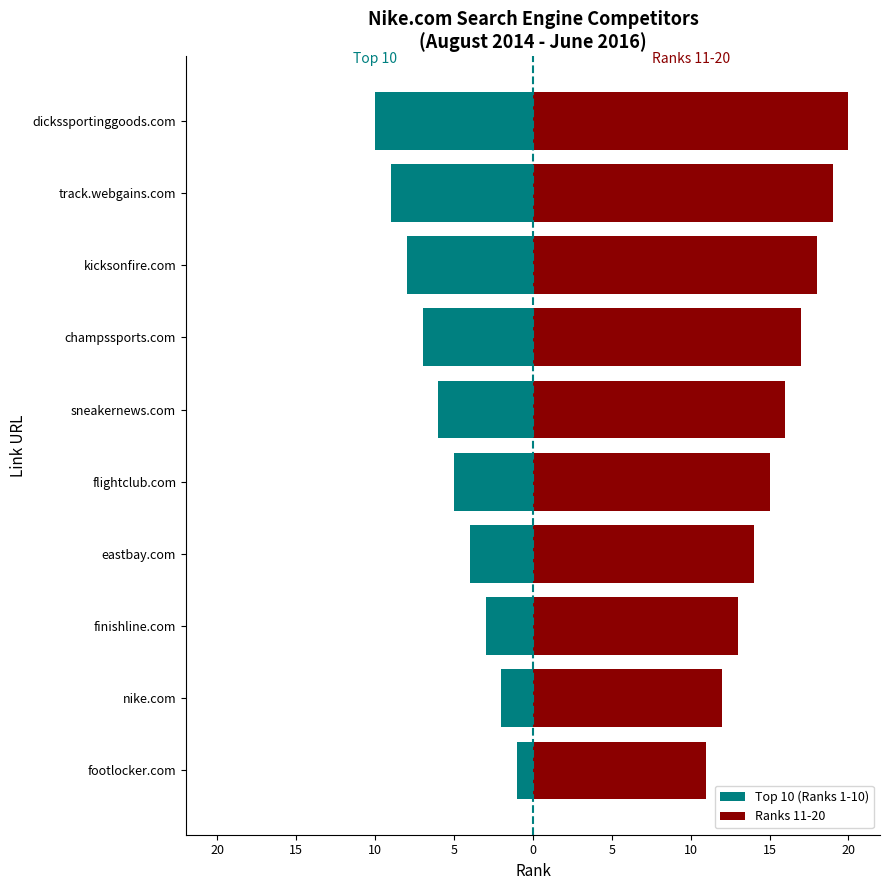

How many values in the Ranks 11-20 series are below 16?

5